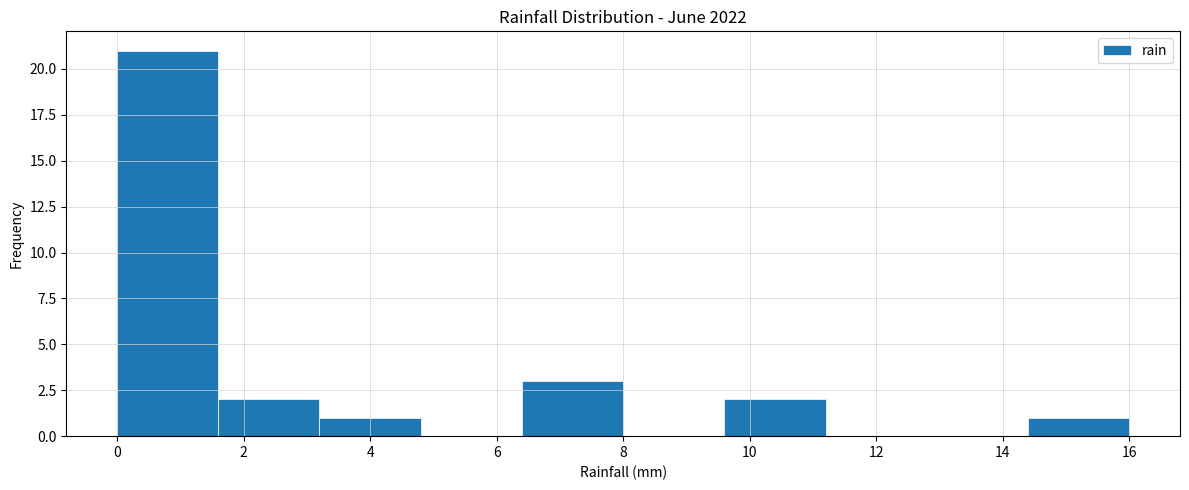

Reading left to right, transcribe this chart: for each bar, give the range it covers on the x-axis and its height. The values are not printed on the chart, so give them approximately, as read against the axis.

0.0 to 1.6: 21
1.6 to 3.2: 2
3.2 to 4.8: 1
4.8 to 6.4: 0
6.4 to 8.0: 3
8.0 to 9.6: 0
9.6 to 11.2: 2
11.2 to 12.8: 0
12.8 to 14.4: 0
14.4 to 16.0: 1